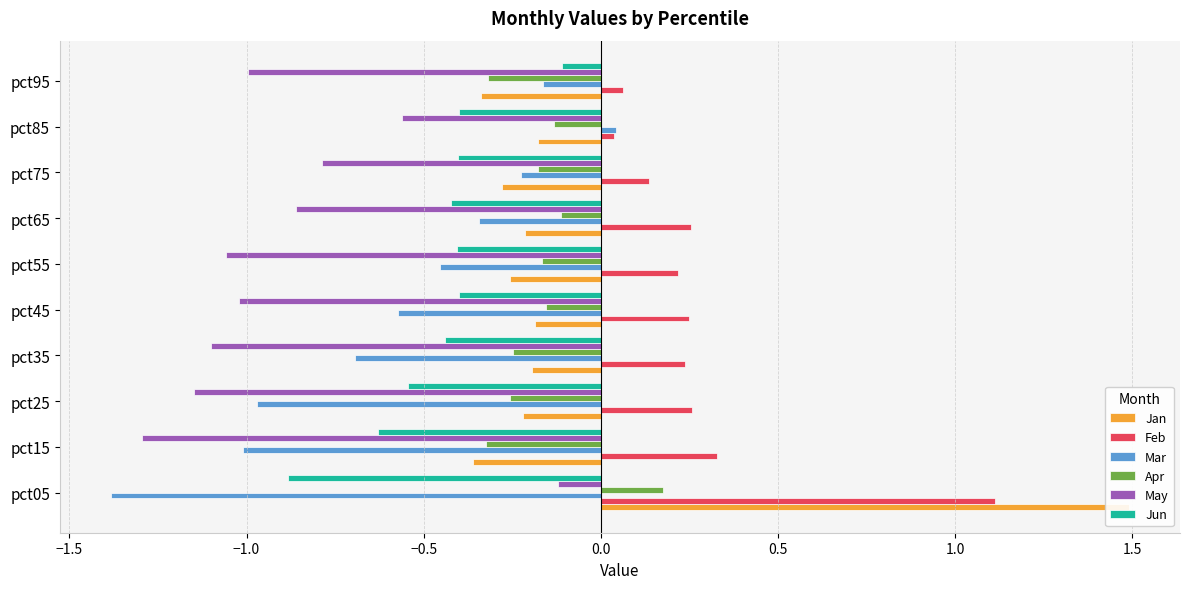

Which has a higher value, 1.0 or −2.0?

−2.0